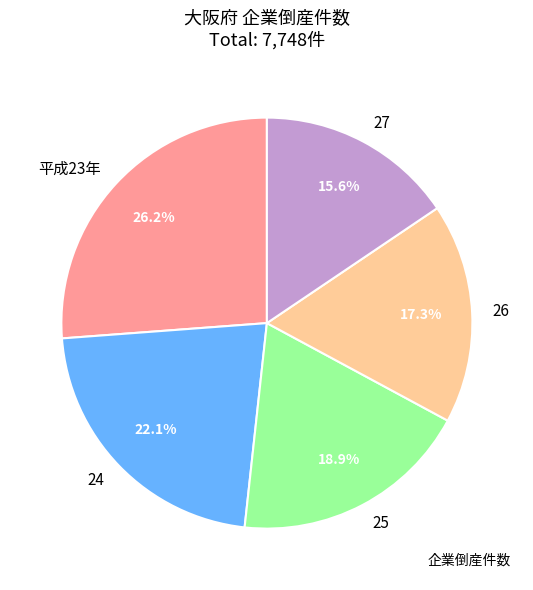

Count the number of slices in the pie.

5